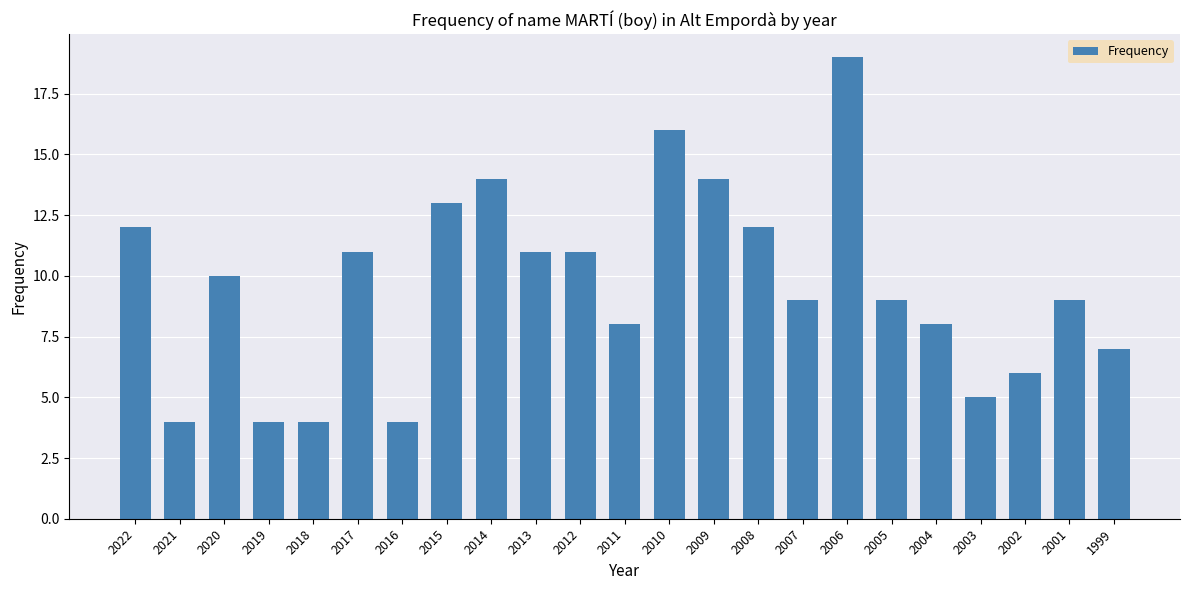

Is it true that the value at 2015 is 13?

True